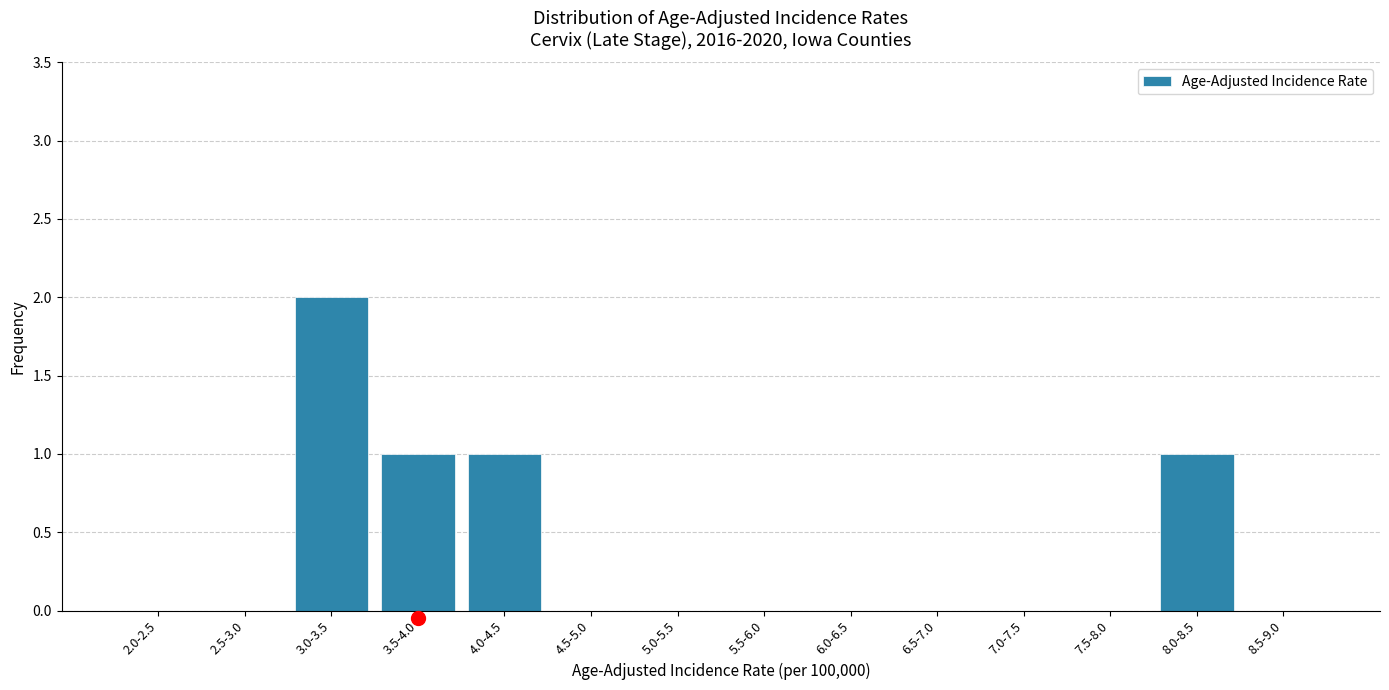

Reading left to right, what are all the values shown in this chart?

2.0-2.5=0	2.5-3.0=0	3.0-3.5=2	3.5-4.0=1	4.0-4.5=1	4.5-5.0=0	5.0-5.5=0	5.5-6.0=0	6.0-6.5=0	6.5-7.0=0	7.0-7.5=0	7.5-8.0=0	8.0-8.5=1	8.5-9.0=0